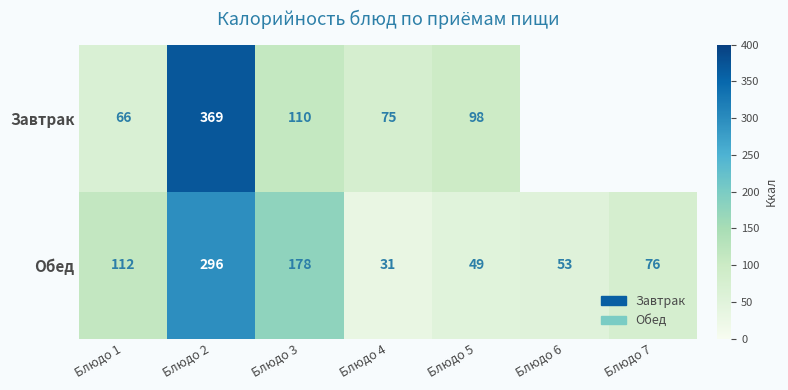

Rank the series at Блюдо 4 from highest to lowest value.

Завтрак, Обед